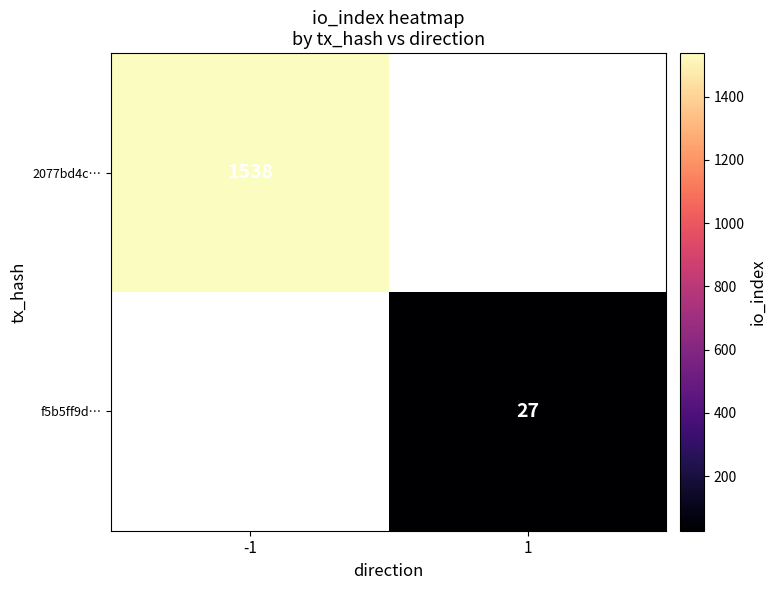

True or false: f5b5ff9d… has a value of 27 at 1.

True